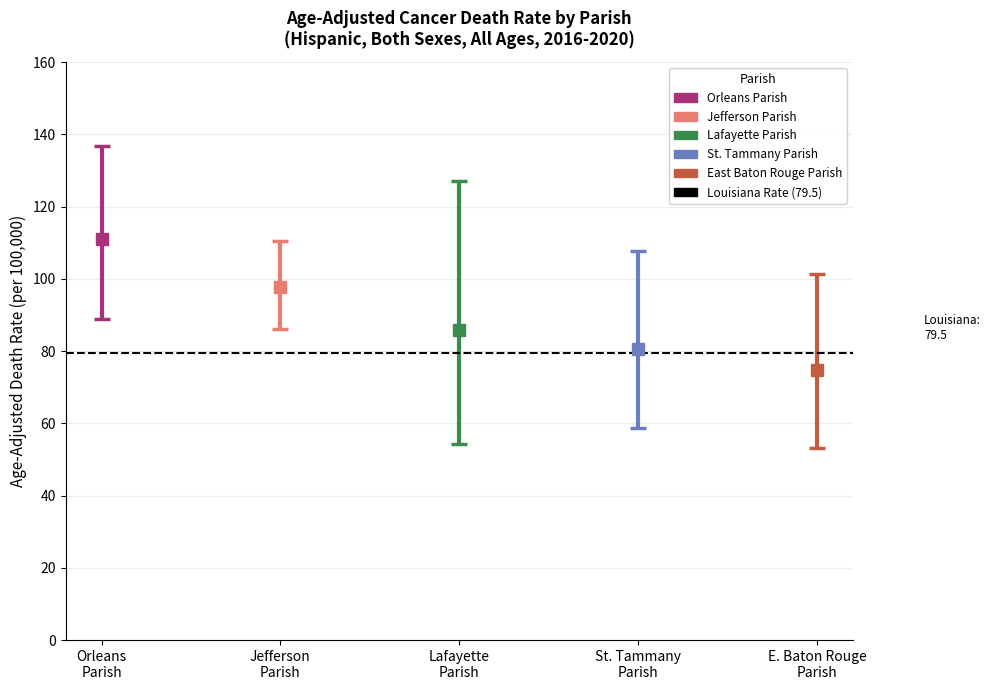

Is it true that Lower CI equals 58.7 at St. Tammany Parish?

True